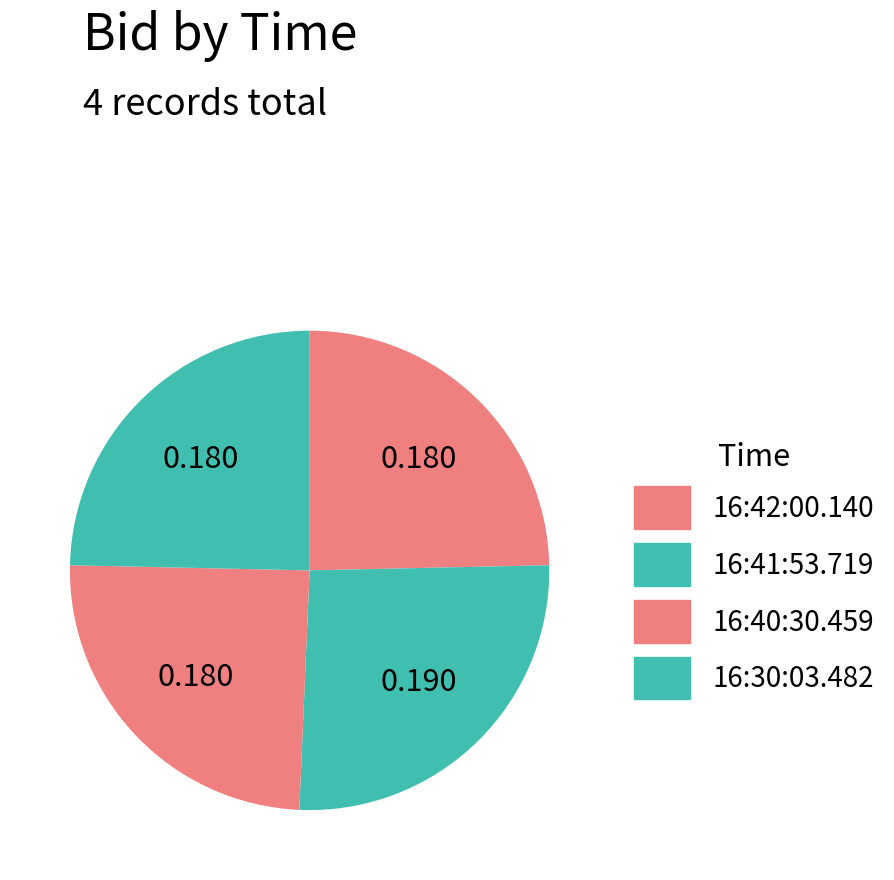

Which slice is the largest?

16:41:53.719